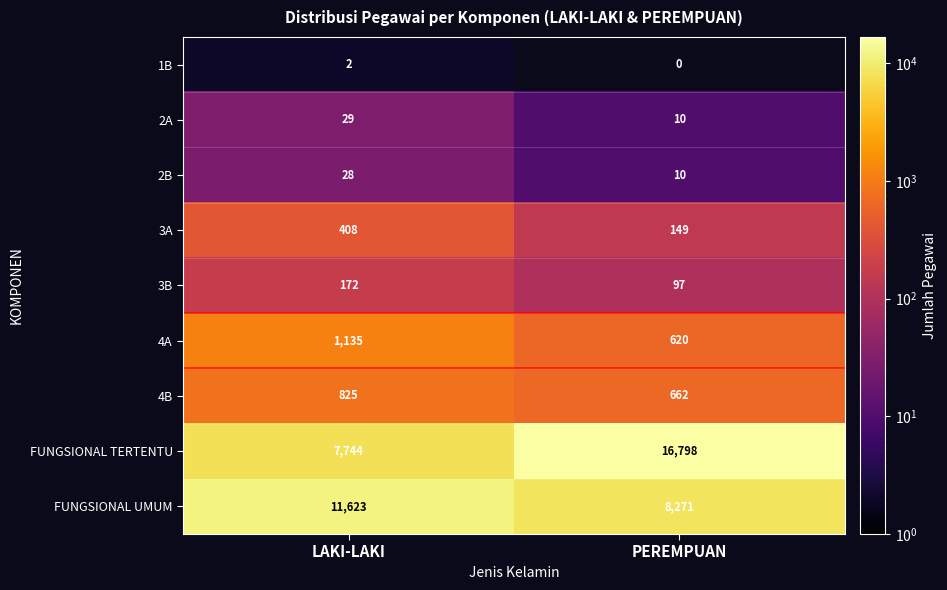

True or false: 4B has a value of 825 at LAKI-LAKI.

True